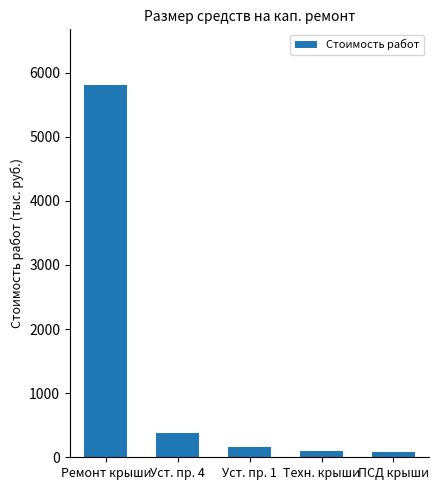

What is the average value?

1304.1